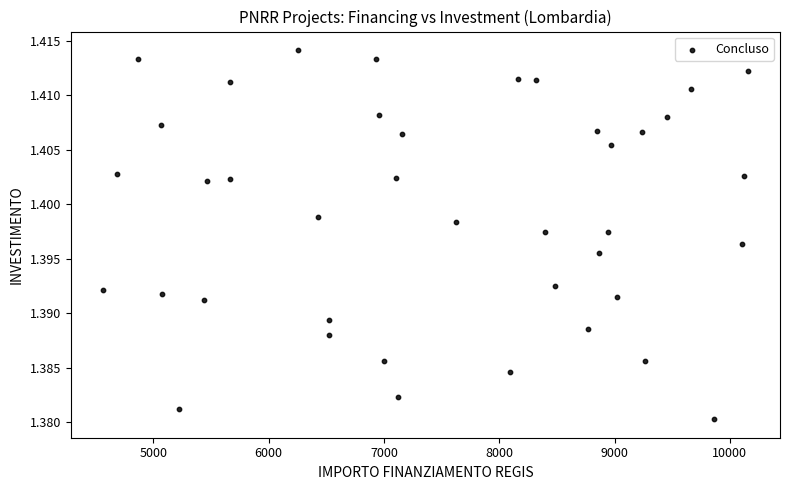

What is the range of X values (max minus min)?

5590.9